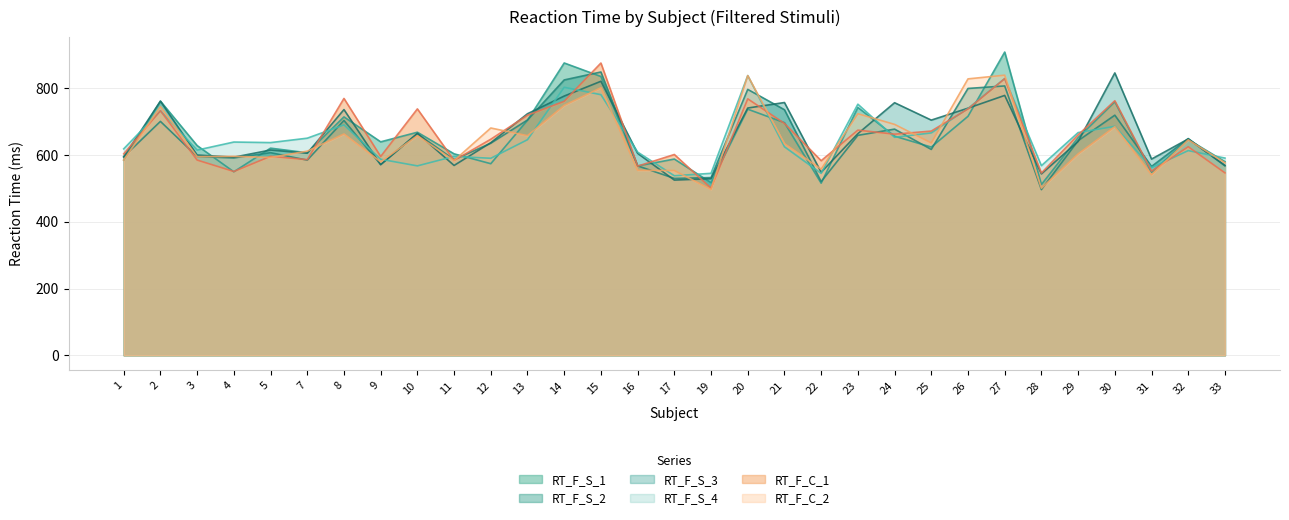

Reading right to left, what are all the values shown in this chart?

RT_F_S_1: 580.0	646.3	548.1	759.4	652.0	511.4	908.3	715.8	623.6	656.4	742.4	515.5	696.9	737.1	517.0	587.8	567.2	835.1	875.6	704.1	573.9	603.5	668.1	639.4	714.1	606.6	620.5	549.6	628.2	761.3	585.1
RT_F_S_2: 567.5	649.2	565.6	719.2	642.8	496.2	806.8	799.3	616.6	677.5	658.8	520.2	735.5	796.5	532.3	529.8	567.4	848.6	824.8	704.8	635.2	585.9	663.3	571.3	703.4	584.5	606.9	591.3	595.2	700.6	594.6
RT_F_S_3: 568.9	648.0	587.8	845.8	640.4	543.4	778.4	740.1	704.5	756.5	663.9	548.2	757.1	740.6	529.0	524.8	604.9	820.8	776.5	723.5	636.8	568.6	665.0	571.0	736.0	605.3	614.8	593.4	599.8	761.2	594.2
RT_F_S_4: 590.8	613.1	562.0	685.8	667.1	568.0	829.0	739.2	666.2	652.9	752.1	544.9	624.5	837.7	545.1	537.8	608.6	780.6	802.8	645.7	590.1	595.8	567.4	587.2	690.1	650.3	637.1	638.8	614.6	732.0	618.4
RT_F_C_1: 546.4	624.7	551.6	762.5	660.2	546.0	828.5	737.9	671.6	662.3	674.4	582.9	694.5	768.2	500.6	601.5	566.5	875.4	760.9	719.2	647.2	583.7	738.0	595.5	769.4	586.1	596.1	550.6	584.8	732.6	603.4
RT_F_C_2: 576.7	645.2	540.7	684.7	603.2	500.4	839.0	828.0	636.1	691.7	723.5	557.5	633.7	837.8	496.5	553.4	554.2	801.4	748.5	657.9	680.9	583.1	657.9	579.5	662.9	611.4	592.7	595.8	595.0	744.6	584.8